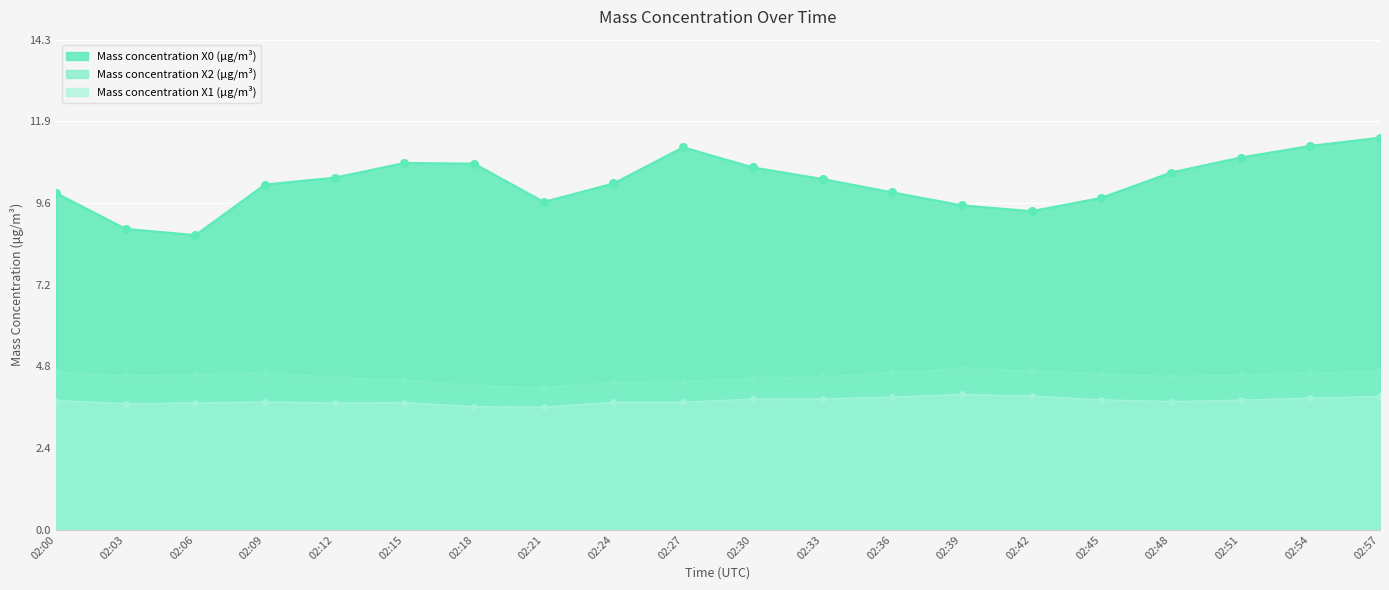

Which series has the widest spread of Y values?

Mass concentration X0 (μg/m³)